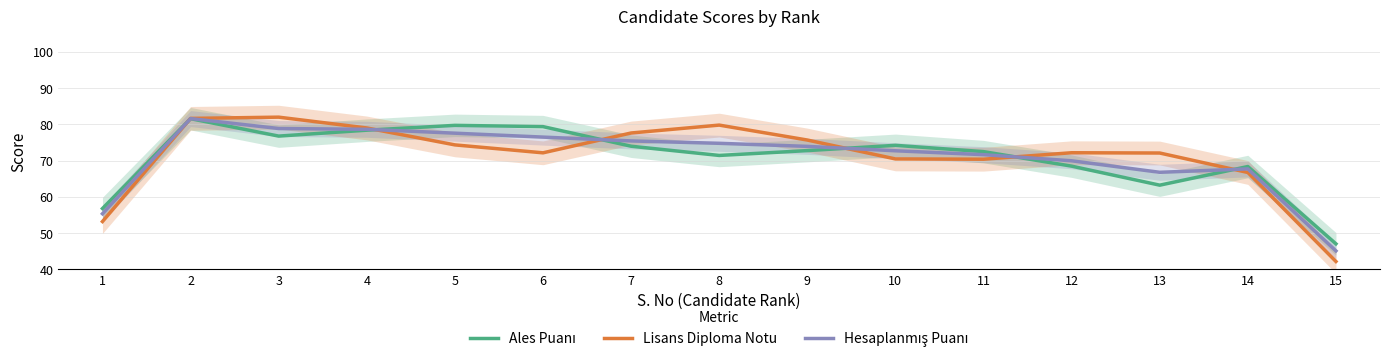

The value of Lisans Diploma Notu at 4 is 79.0. True or false?

True